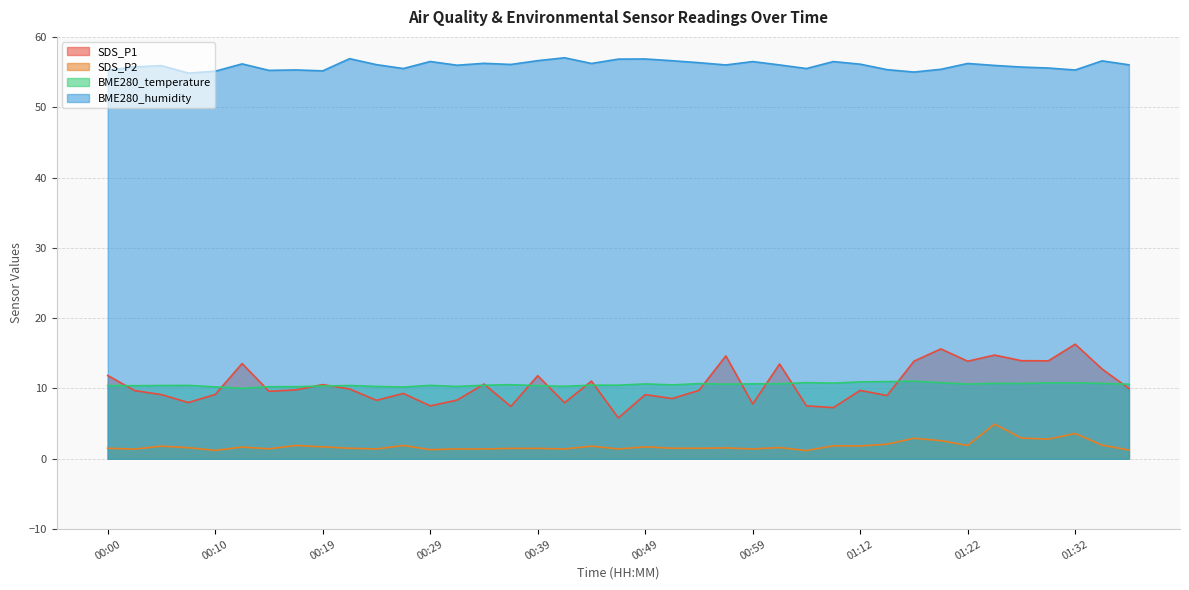

How many lines are shown in the chart?

4